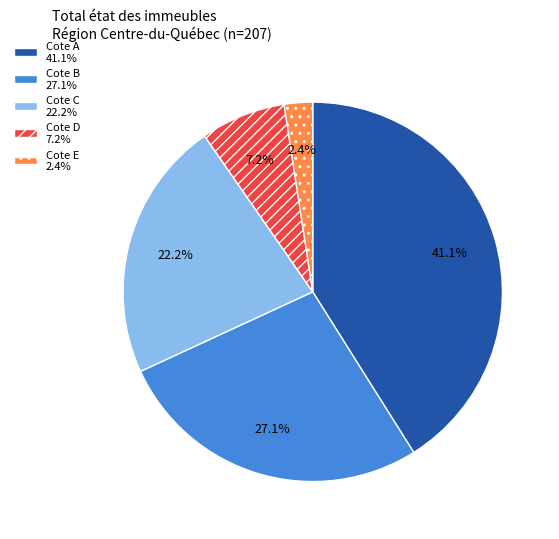

Is there a majority slice in this chart?

No